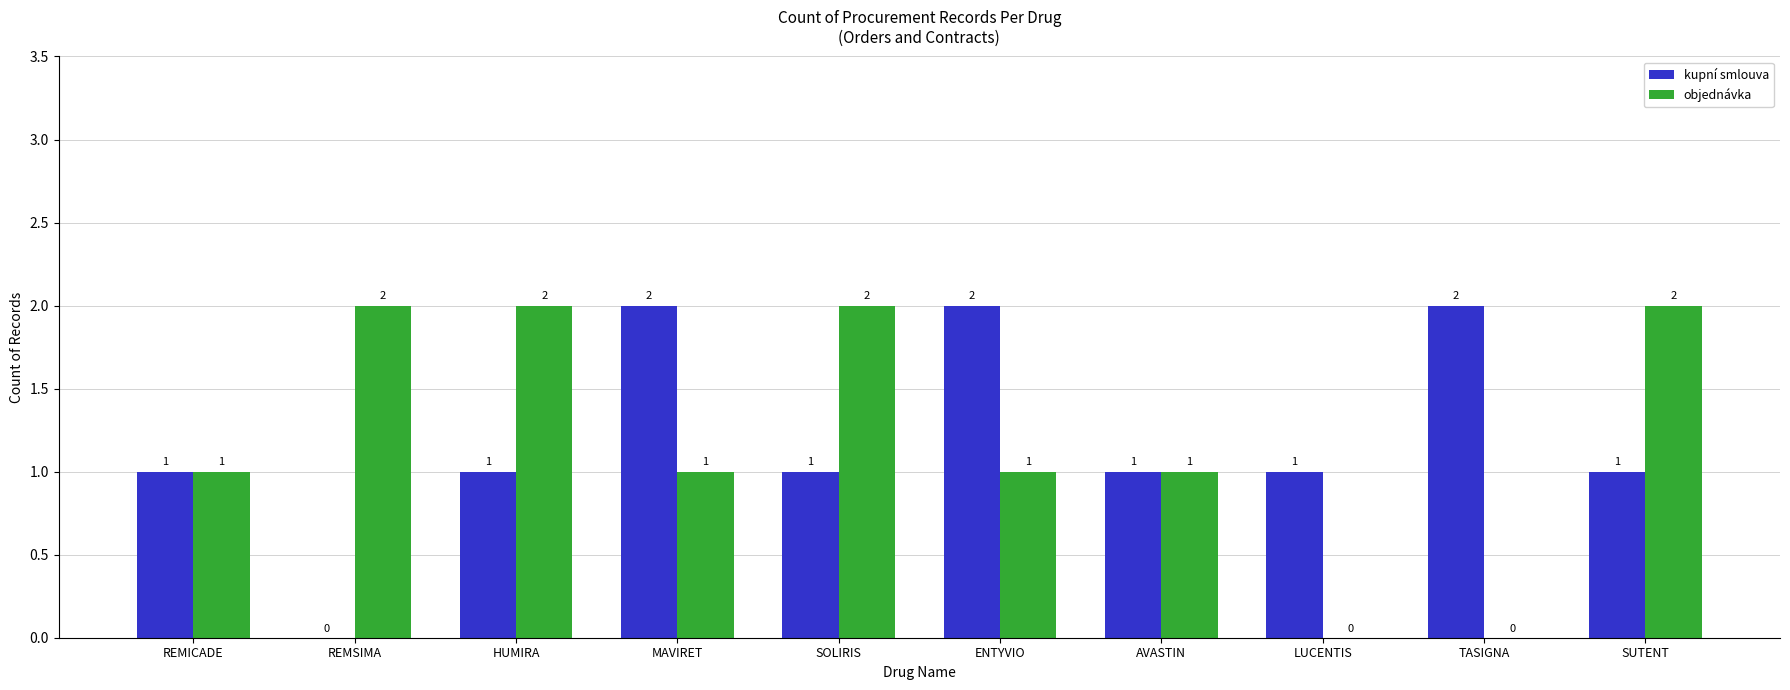

Is the value of objednávka at ENTYVIO greater than the value of kupní smlouva at REMSIMA?

Yes